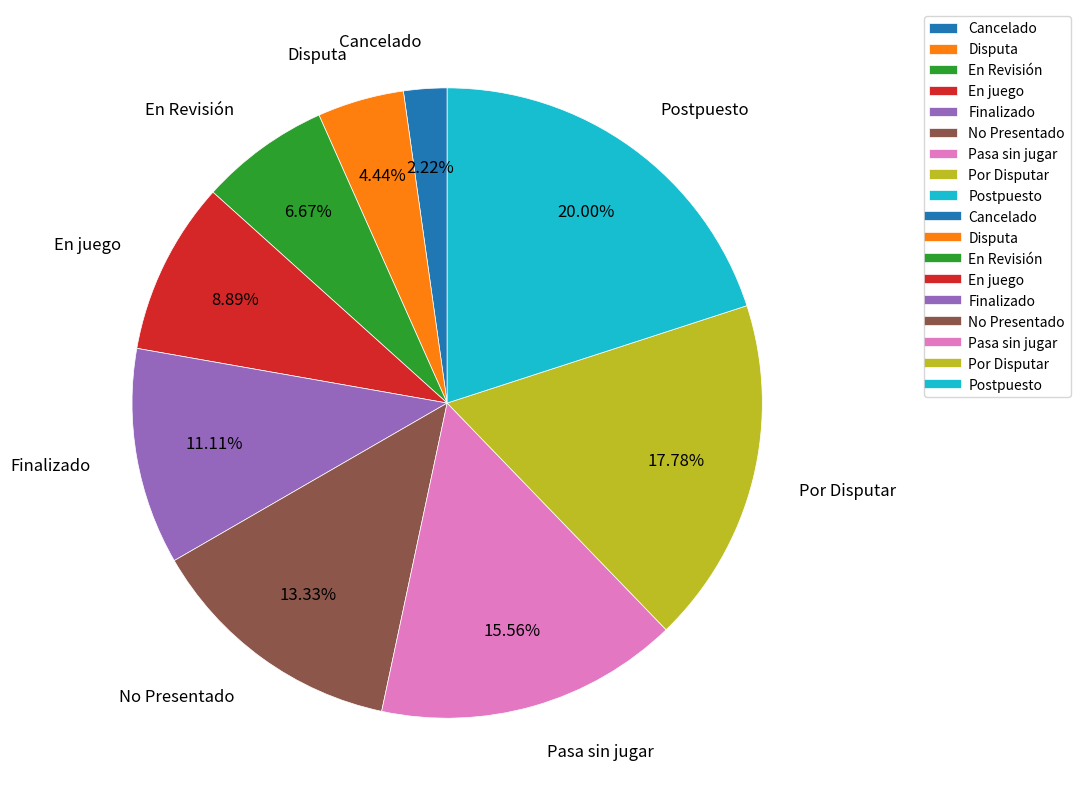

Does Finalizado account for over 50% of the chart?

No